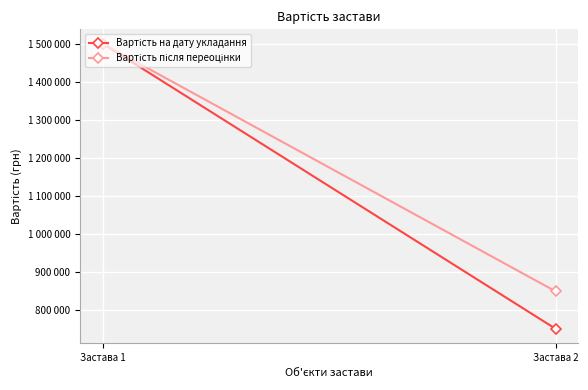

List the series in order of their peak value, highest first.

Вартість на дату укладання, Вартість після переоцінки